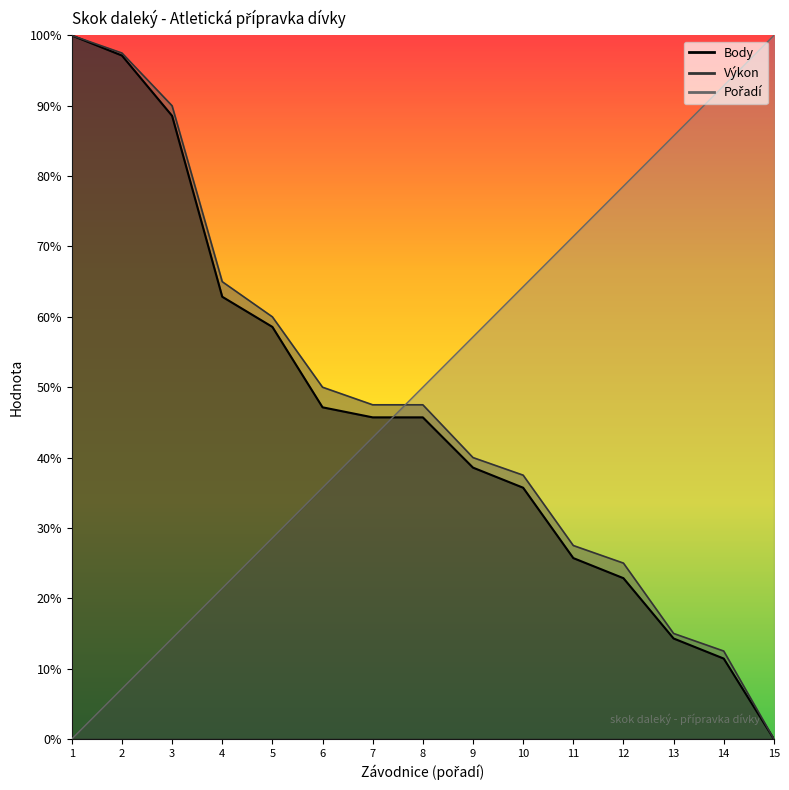

What is the difference between the second highest and minimum values in the Výkon series?

97.5